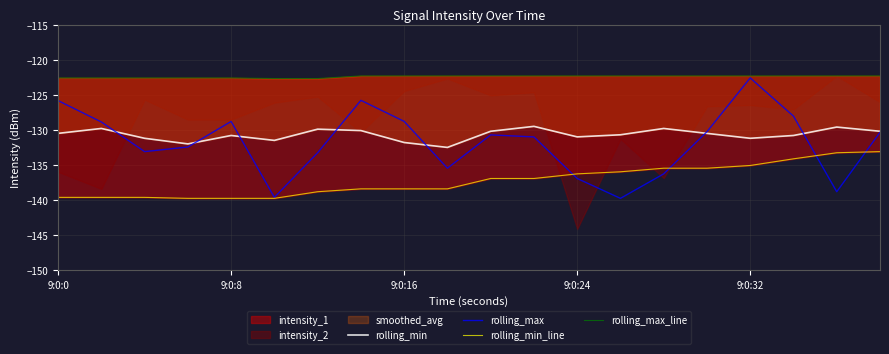

Reading left to right, what are all the values shown in this chart?

rolling_min: -130.5	-129.8	-131.2	-132.0	-130.8	-131.5	-129.9	-130.1	-131.8	-132.5	-130.2	-129.5	-131.0	-130.7	-129.8	-130.5	-131.2	-130.8	-129.6	-130.2
rolling_max: -125.8	-128.9	-133.1	-132.4	-128.8	-139.6	-133.3	-125.8	-128.8	-135.5	-130.7	-131.0	-136.9	-139.8	-136.3	-130.3	-122.6	-128.0	-138.8	-130.3
rolling_min_line: -139.6	-139.6	-139.6	-139.8	-139.8	-139.8	-138.8	-138.4	-138.4	-138.4	-136.9	-136.9	-136.3	-136.0	-135.5	-135.5	-135.1	-134.1	-133.3	-133.1
rolling_max_line: -122.6	-122.6	-122.6	-122.6	-122.6	-122.7	-122.7	-122.3	-122.3	-122.3	-122.3	-122.3	-122.3	-122.3	-122.3	-122.3	-122.3	-122.3	-122.3	-122.3